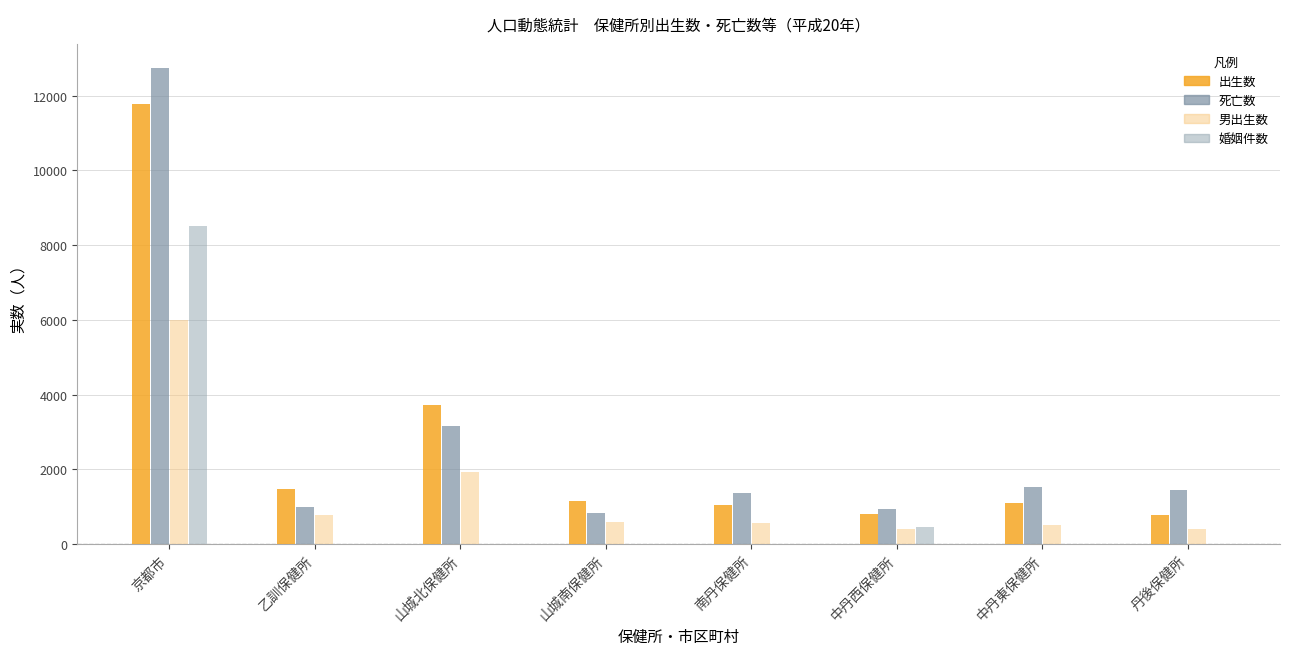

Count the number of data series in this chart.

4